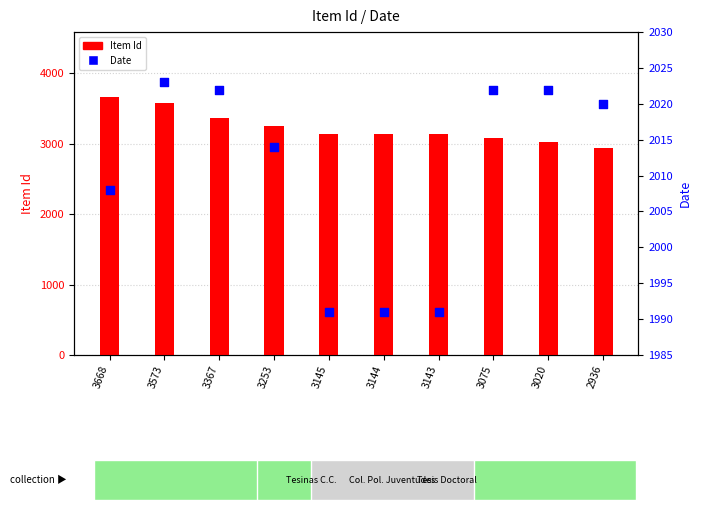

What is the total value across all series at 3143?

5134